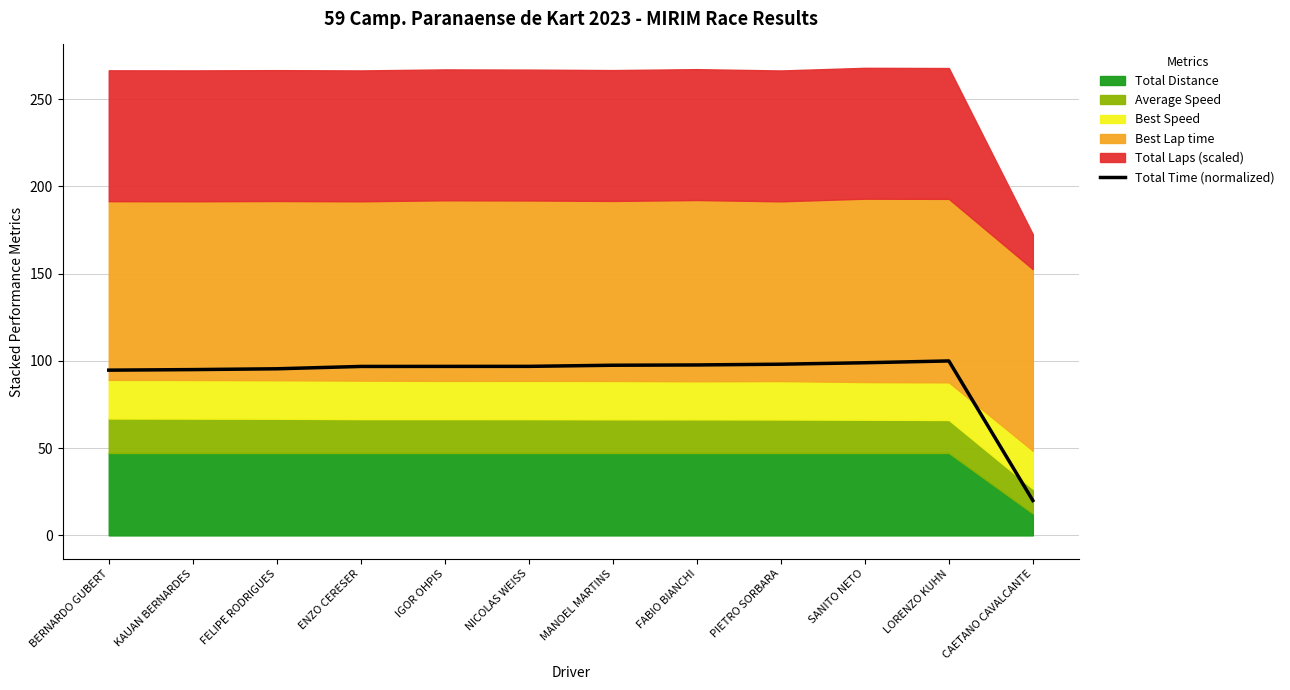

How many data points does each series have?

12